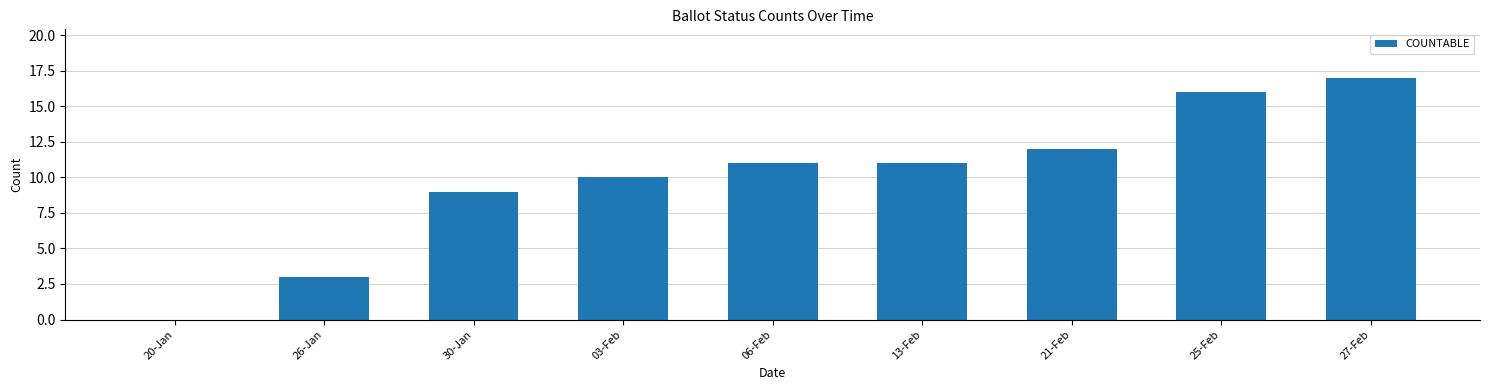

Reading left to right, extract all data points from this chart.

0	3	9	10	11	11	12	16	17